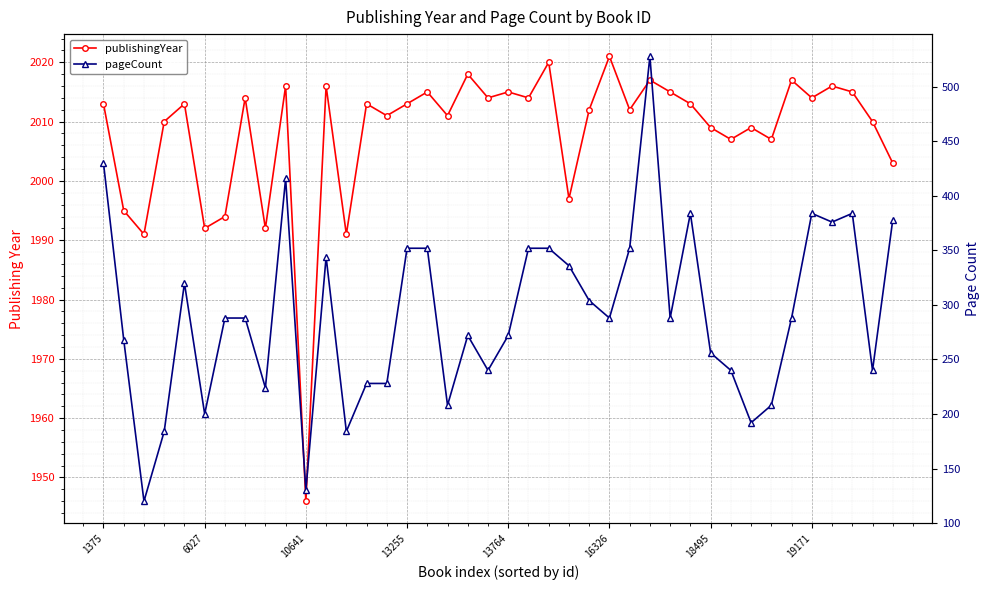

What is the minimum value for publishingYear?

1946